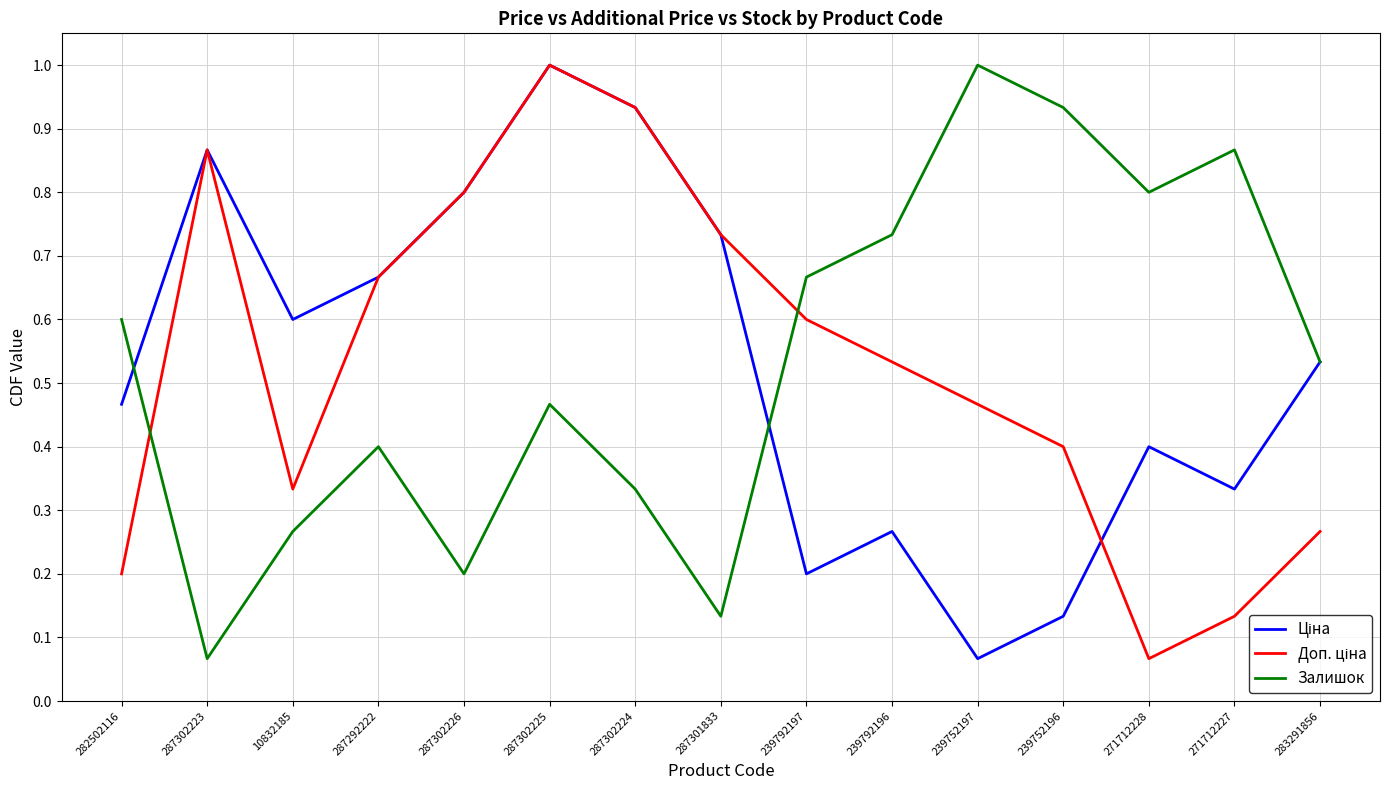

Count the number of data series in this chart.

3